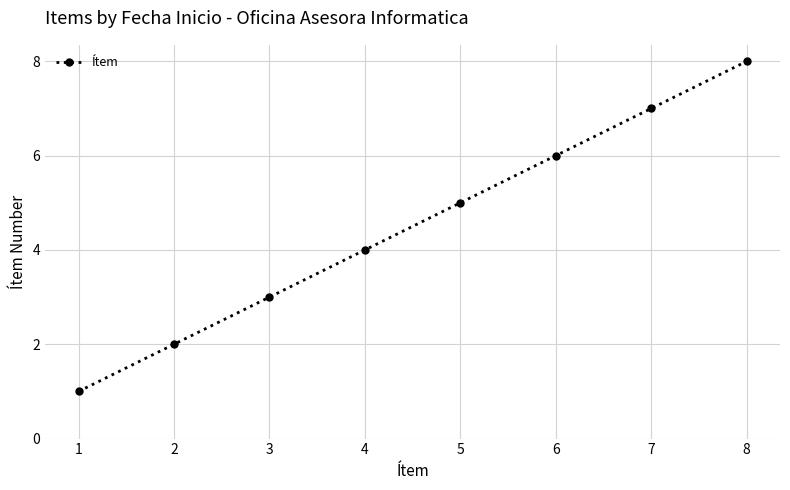

Is it true that the value at 3 is 5?

False